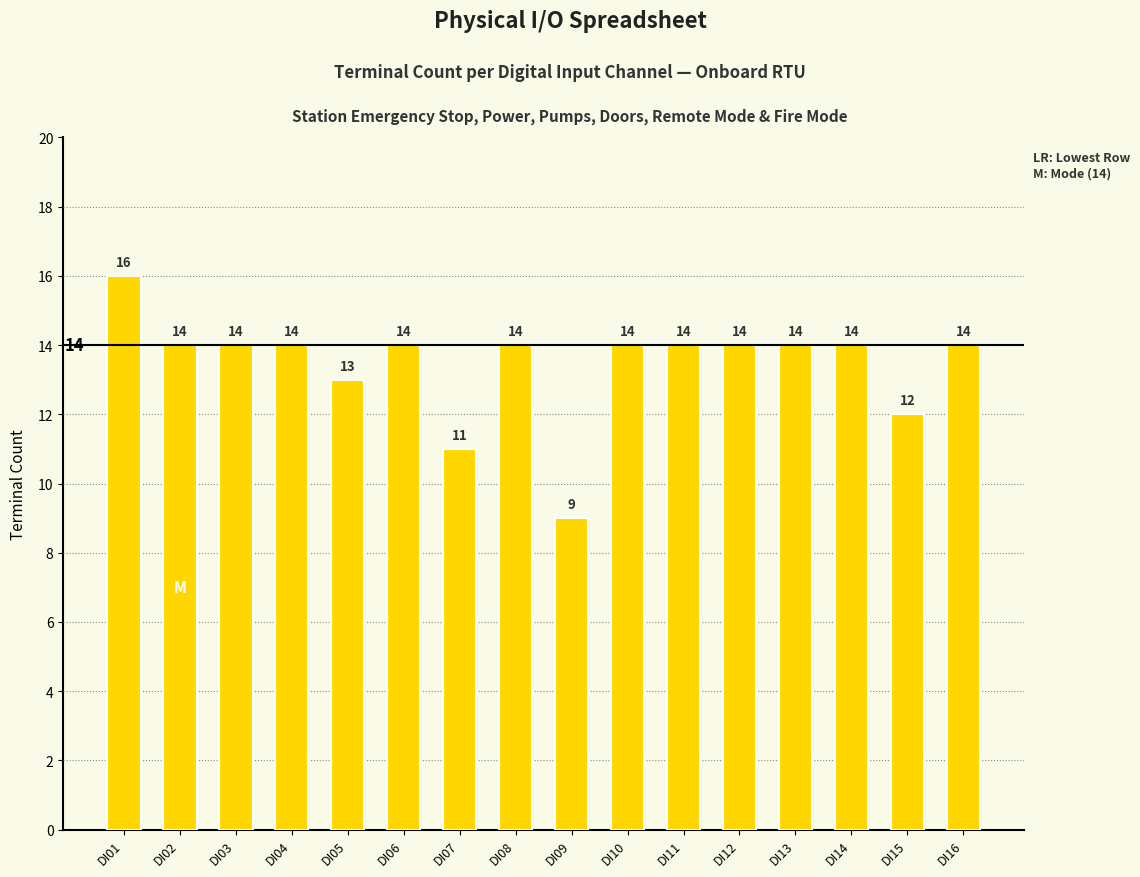

Read the value at DI12.

14